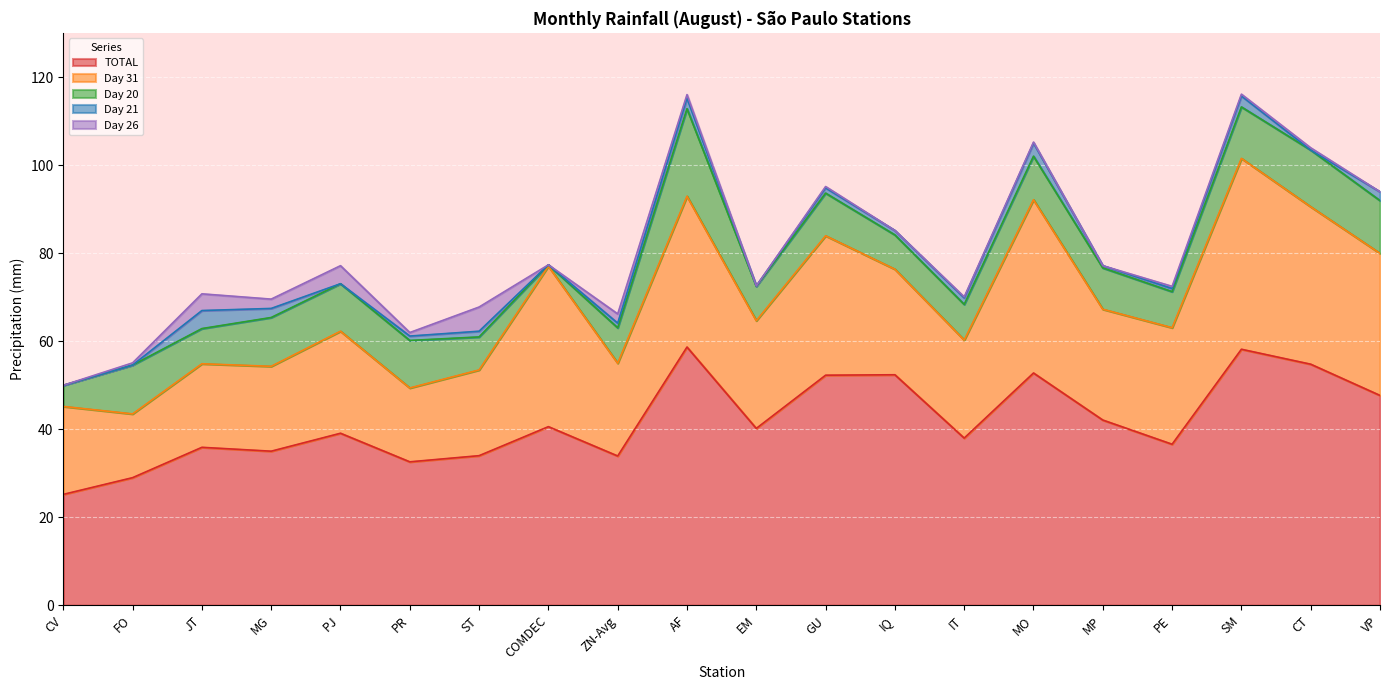

At which label does TOTAL reach its peak?

AF